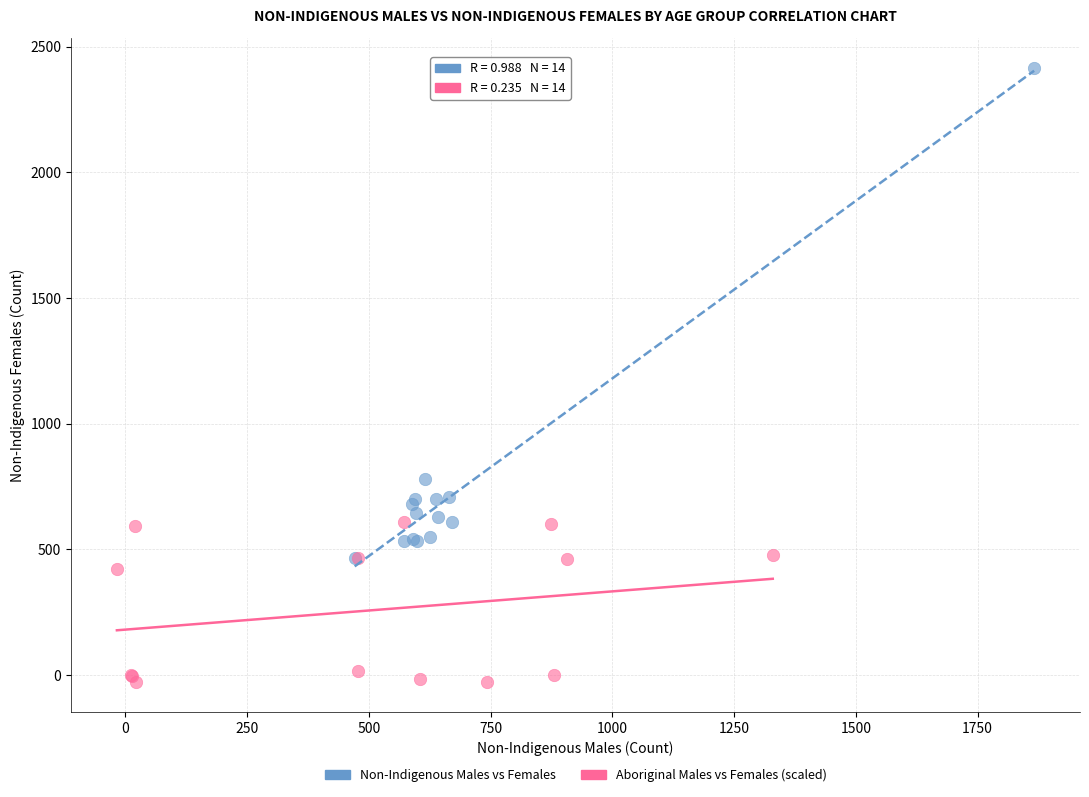

Which series reaches the minimum Y coordinate?

Aboriginal Males vs Females (scaled)